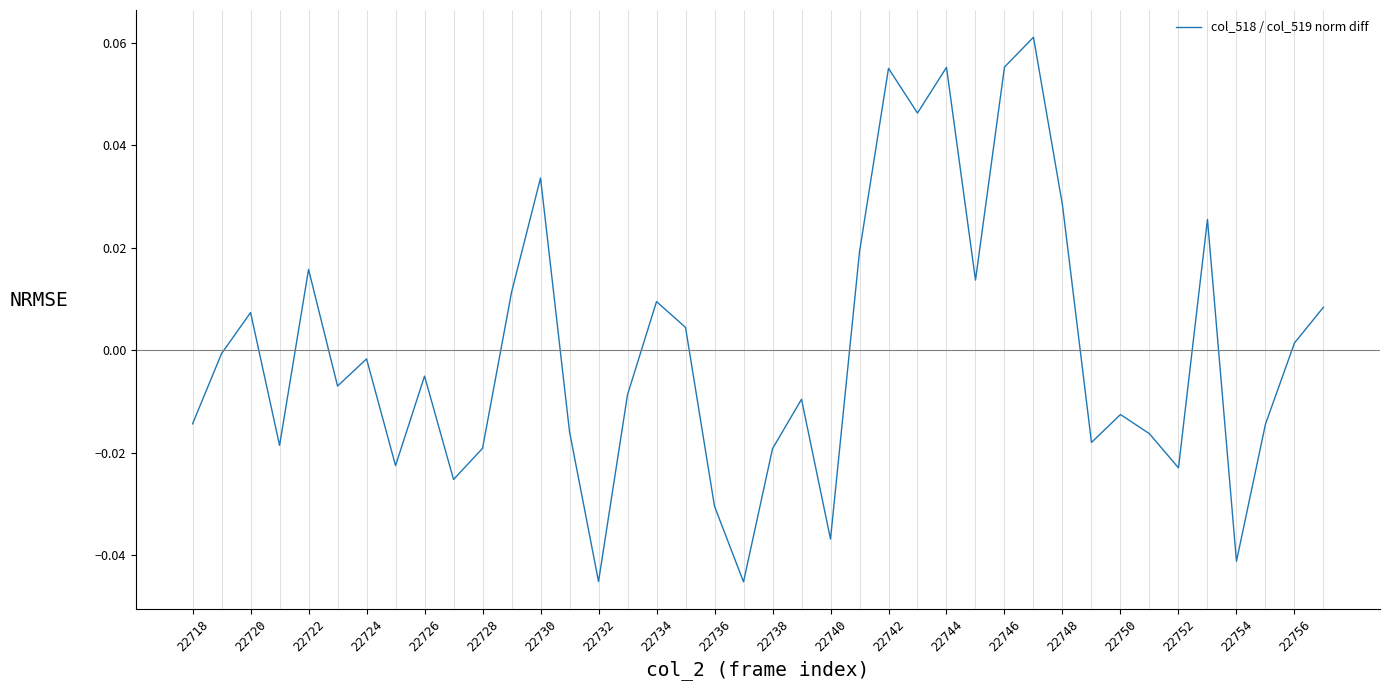

Does the chart display data point markers on the line(s)?

No